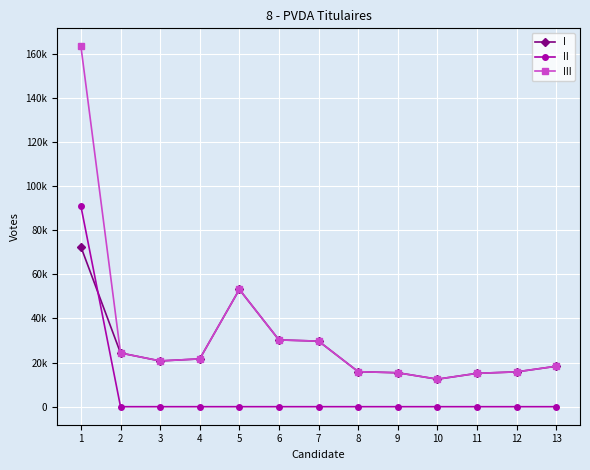

Rank the series at 12 from highest to lowest value.

I, III, II